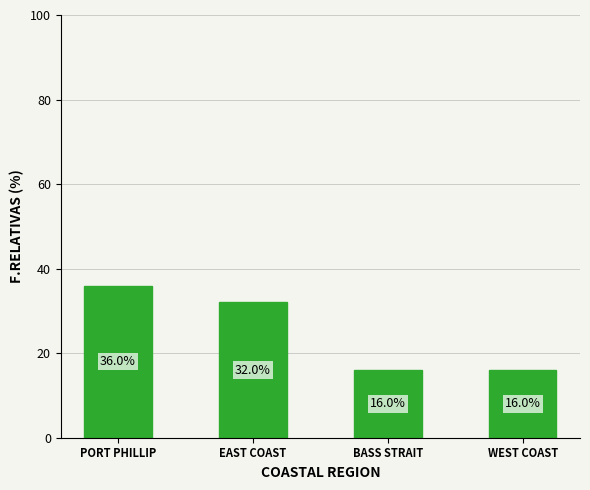

What is the value of the 4th bar from the left?

16